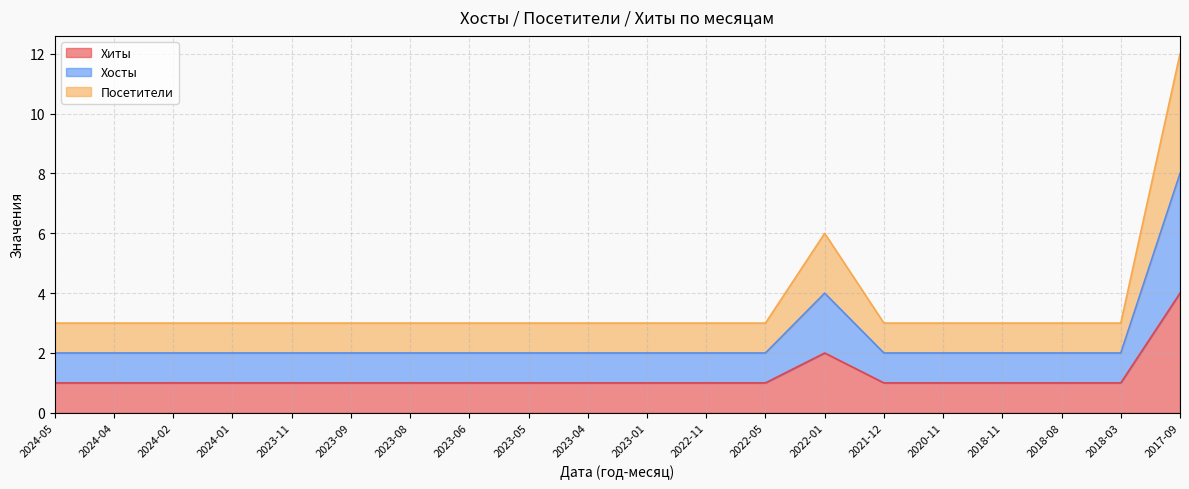

At 2020-11, list the series in order from largest to smallest.

Посетители, Хосты, Хиты